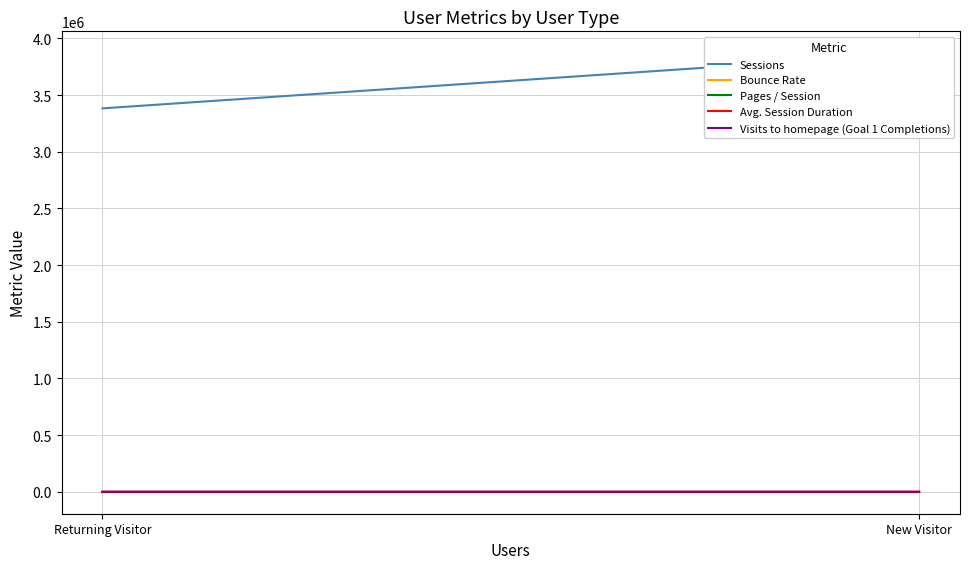

What are all the series names shown in the legend?

Sessions, Bounce Rate, Pages / Session, Avg. Session Duration, Visits to homepage (Goal 1 Completions)